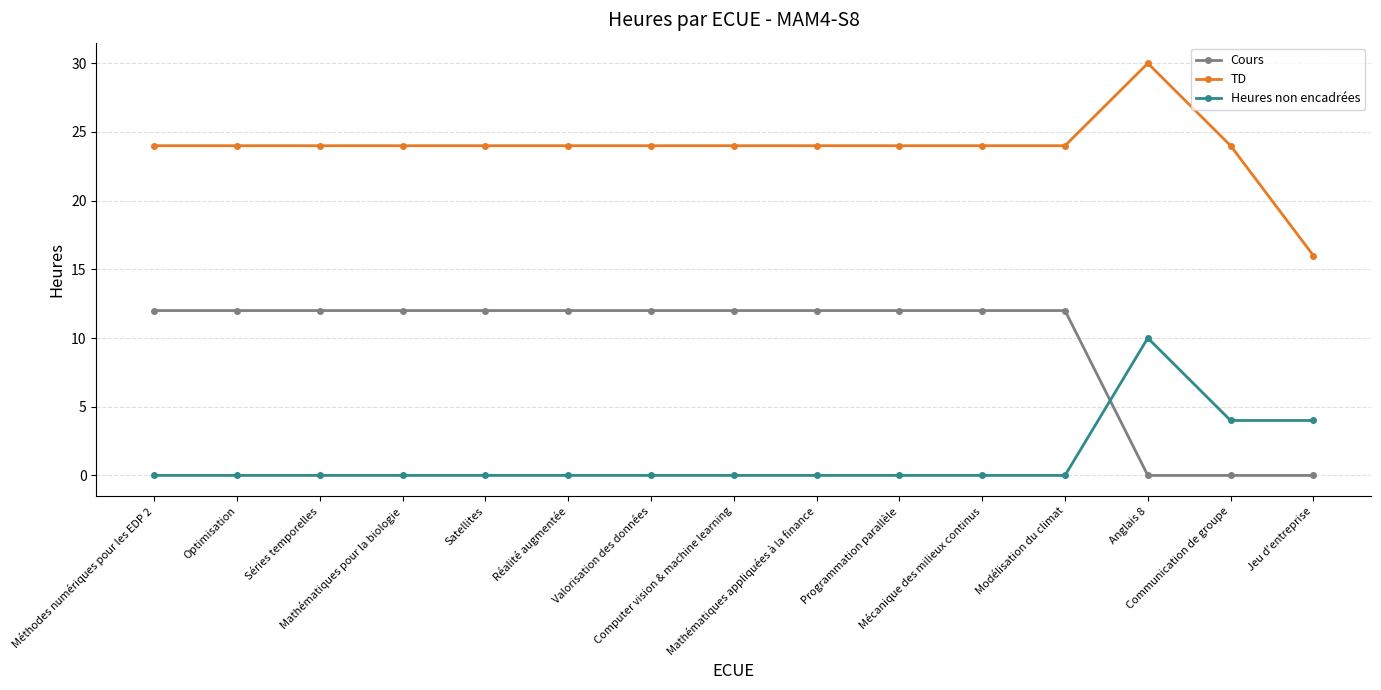

What is the difference between the second highest and second lowest values in the Cours series?

12